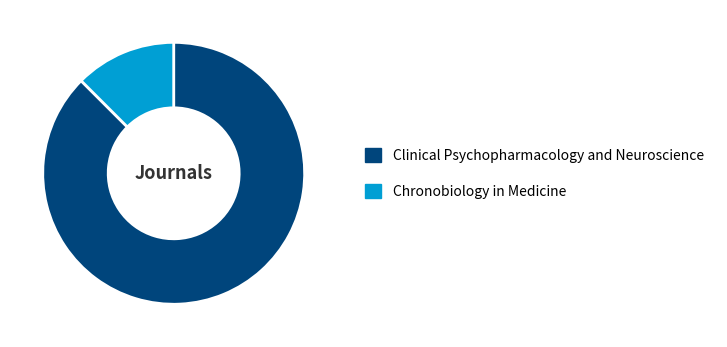

Combined, do Chronobiology in Medicine and Clinical Psychopharmacology and Neuroscience account for over 50%?

Yes